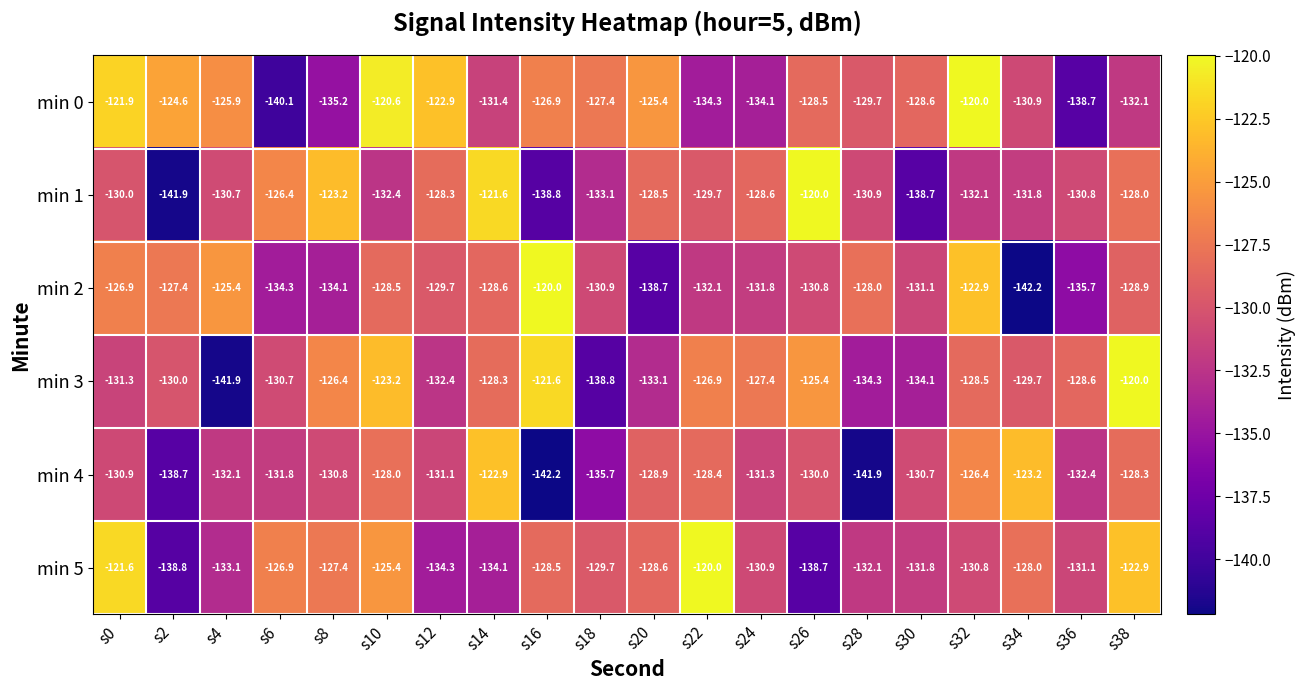

How many series are shown in this chart?

6